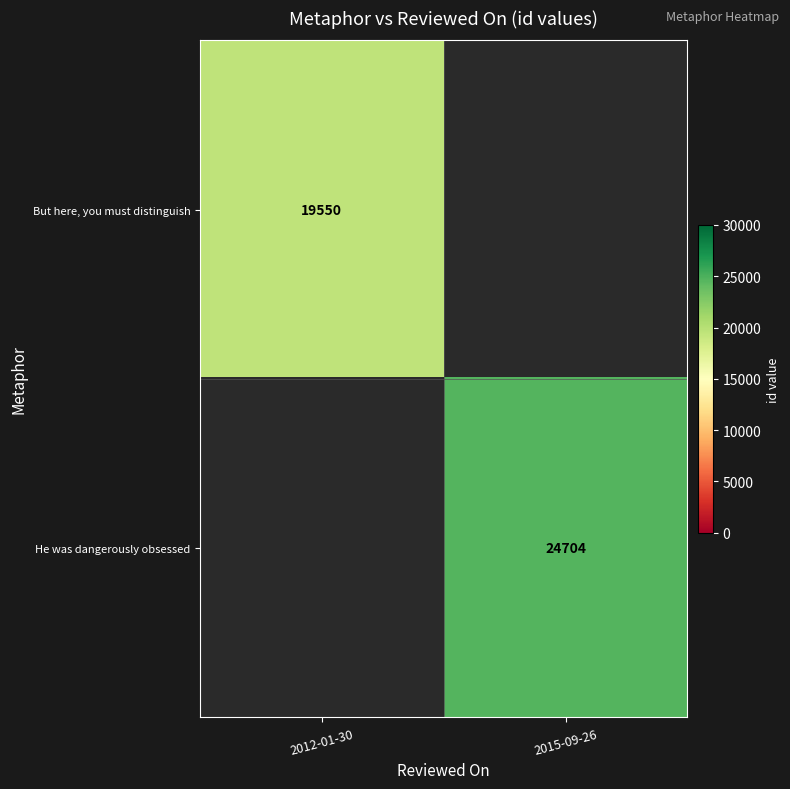

Is the value of He was dangerously obsessed at 2015-09-26 greater than the value of But here, you must distinguish at 2012-01-30?

Yes